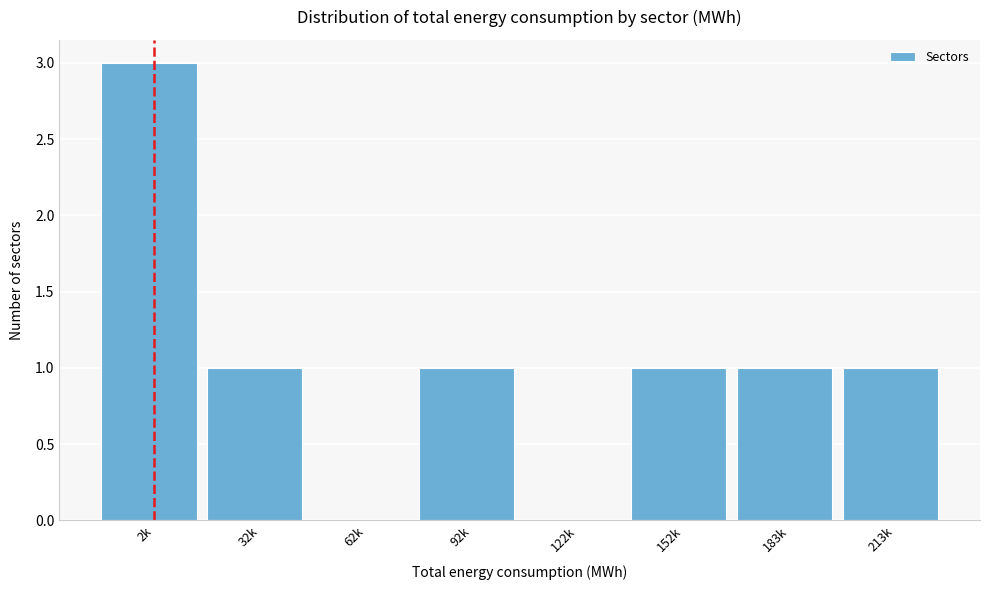

Reading right to left, transcribe all the data shown in this chart.

213k=1	183k=1	152k=1	122k=0	92k=1	62k=0	32k=1	2k=3